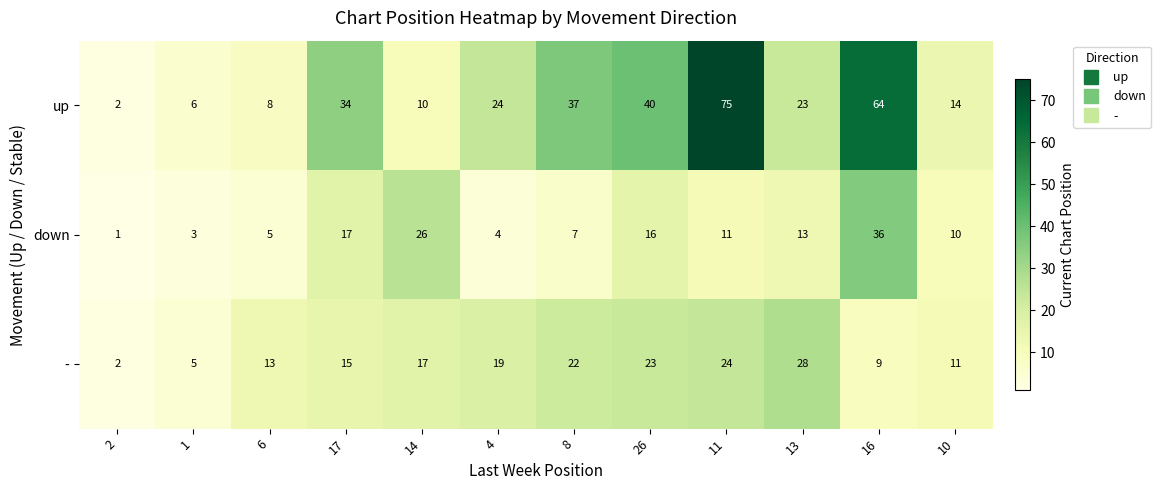

True or false: - has a value of 6 at 16.

False